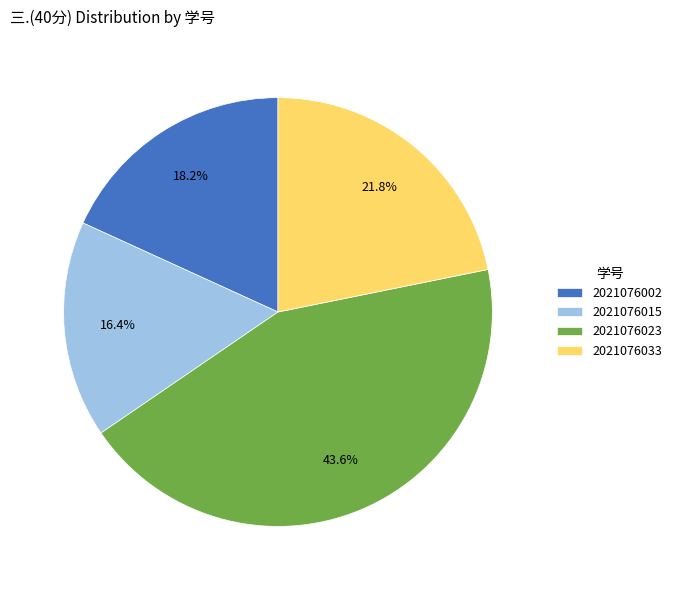

Which slice is the largest?

2021076023